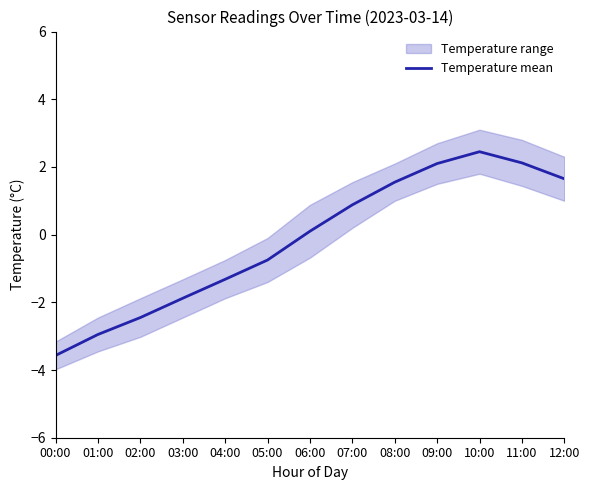

List the labels in order of value, largest first.

10:00, 11:00, 09:00, 12:00, 08:00, 07:00, 06:00, 05:00, 04:00, 03:00, 02:00, 01:00, 00:00